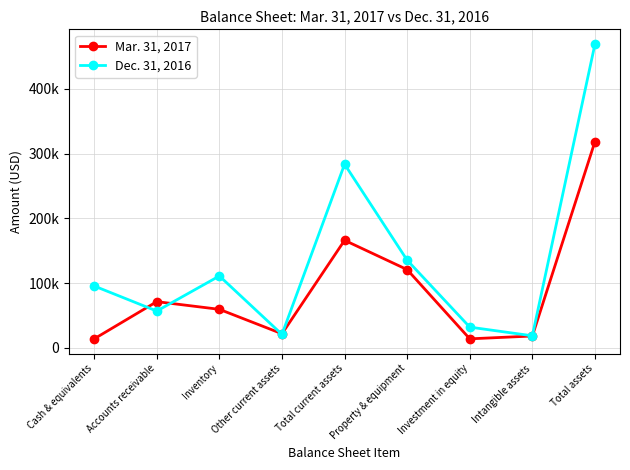

Is this an area chart (filled region under the line)?

No